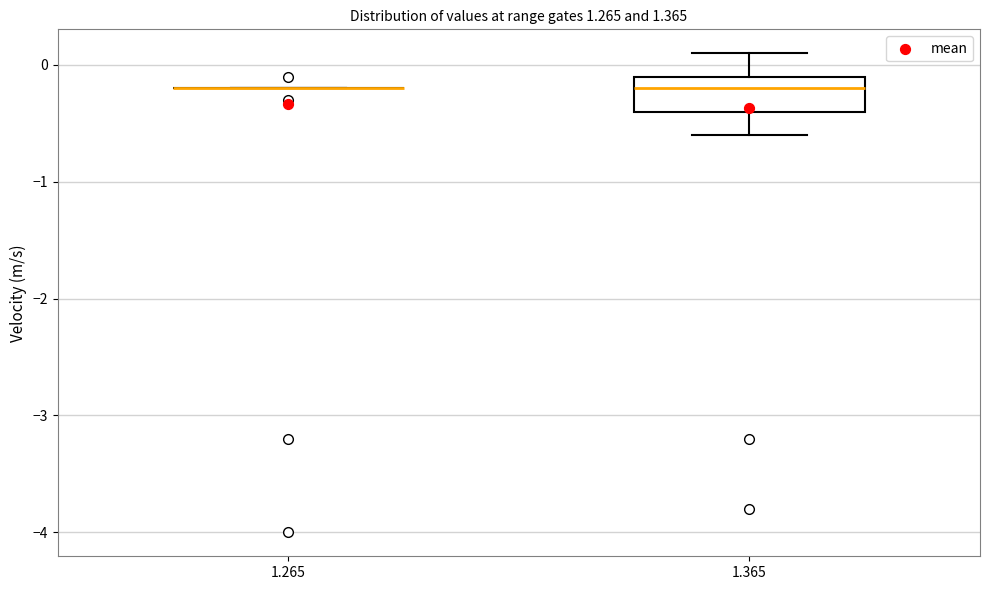

Reading left to right, transcribe this box plot: for each box, give where its median line is, the range the box spans, and where its two whiskers end, as read against the y-axis. The values are not printed on the chart, so give them approximately, as read against the axis.

1.265: box collapsed to a line at -0.2, whiskers -0.2 to -0.2
1.365: median -0.2, box -0.4 to -0.1, whiskers -0.6 to 0.1